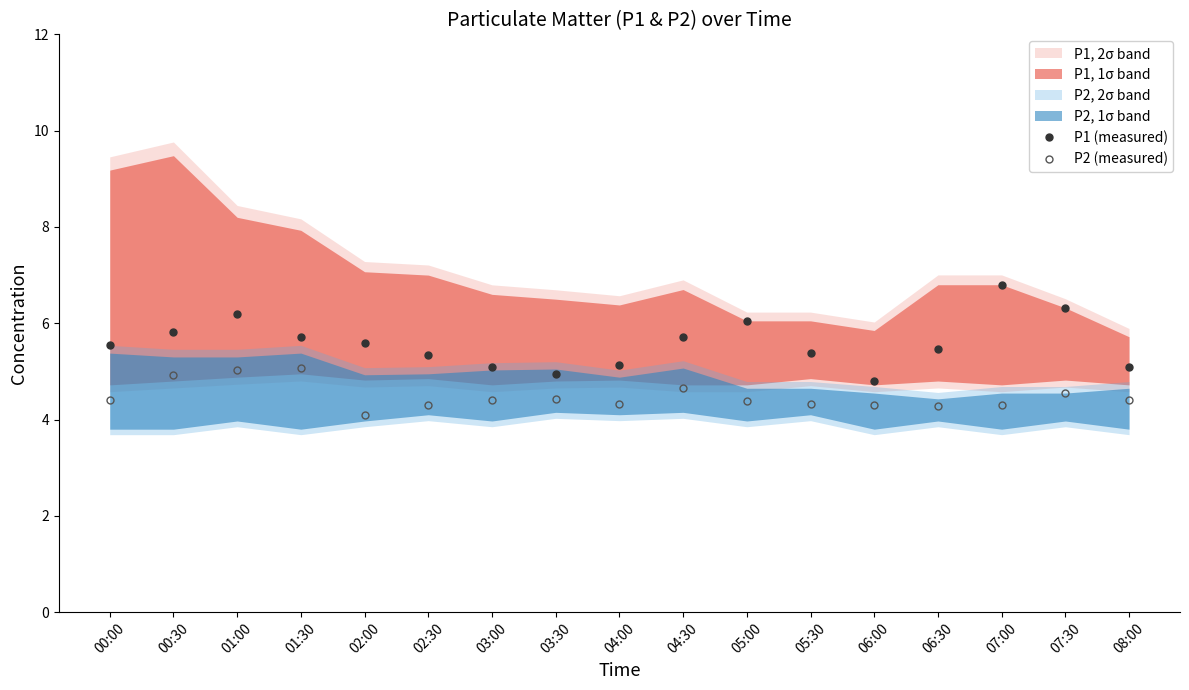

What is the smallest value displayed?

4.1